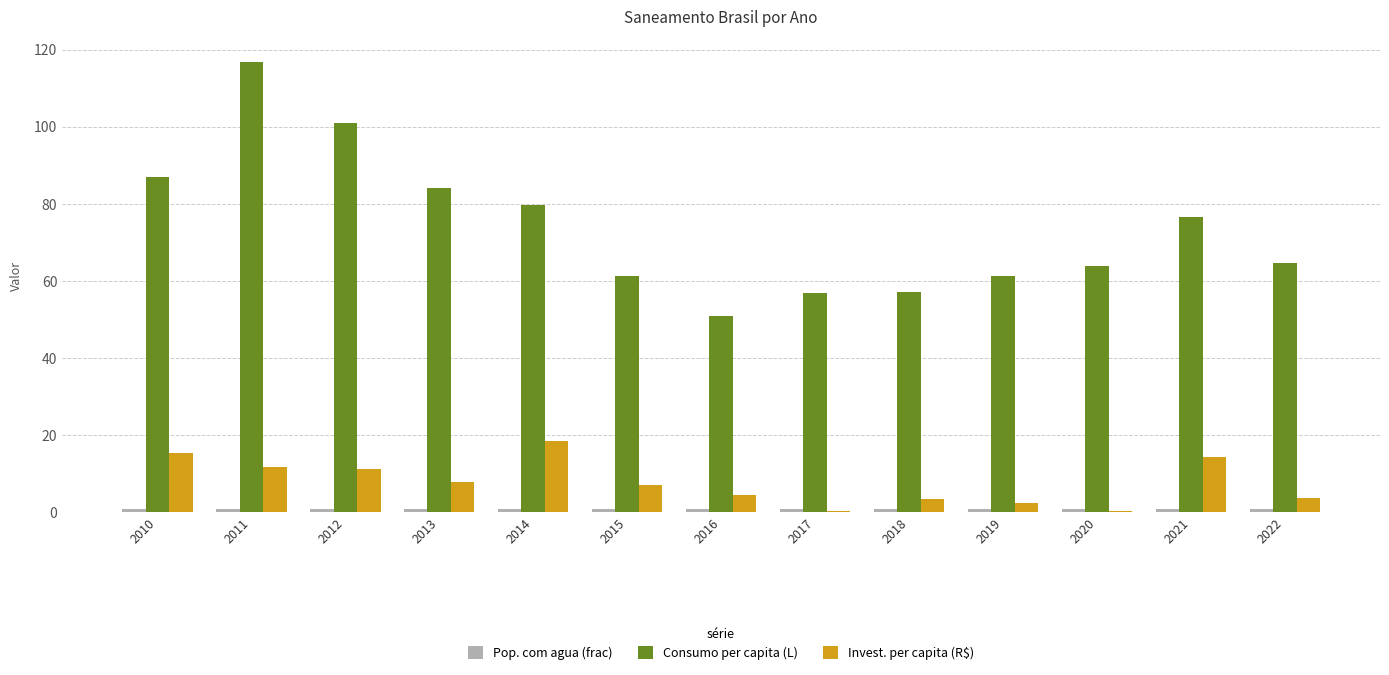

At which category does the chart reach its peak across all series?

2011